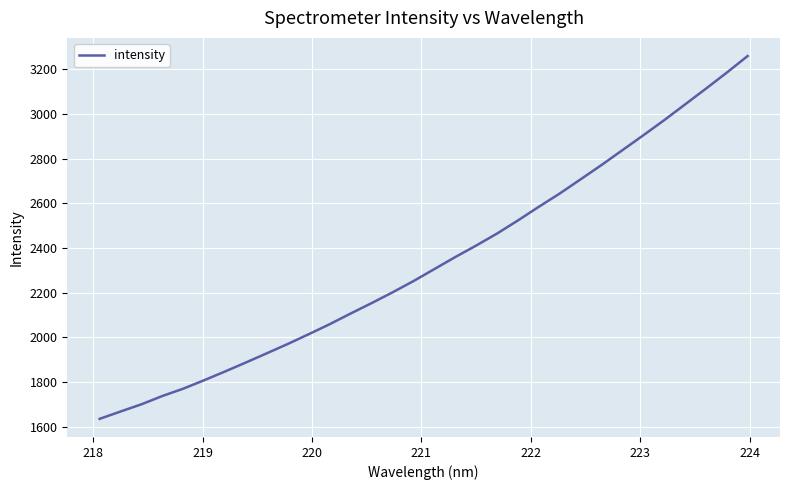

What is the difference between the maximum and minimum values?

1624.9